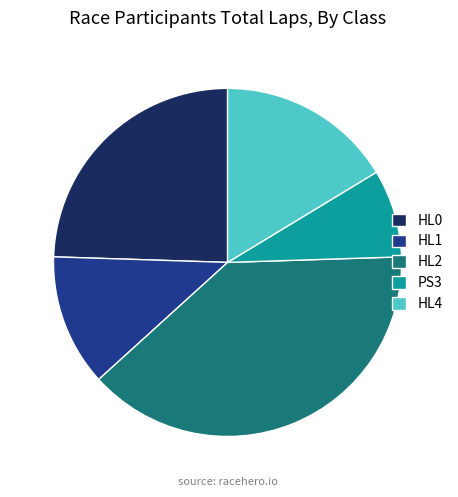

How many segments does this pie chart have?

5